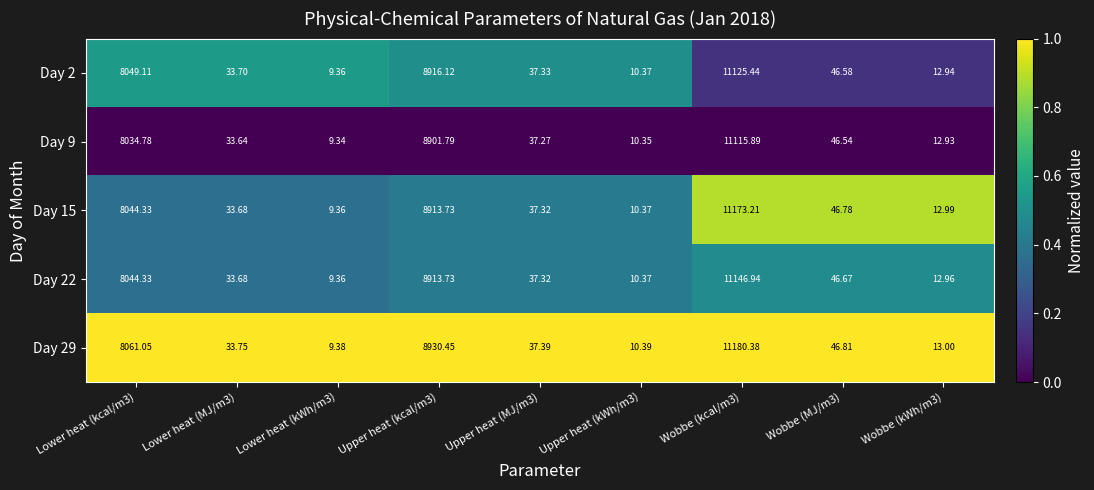

Is the value of Day 2 at Lower heat (MJ/m3) greater than the value of Day 9 at Wobbe (MJ/m3)?

No